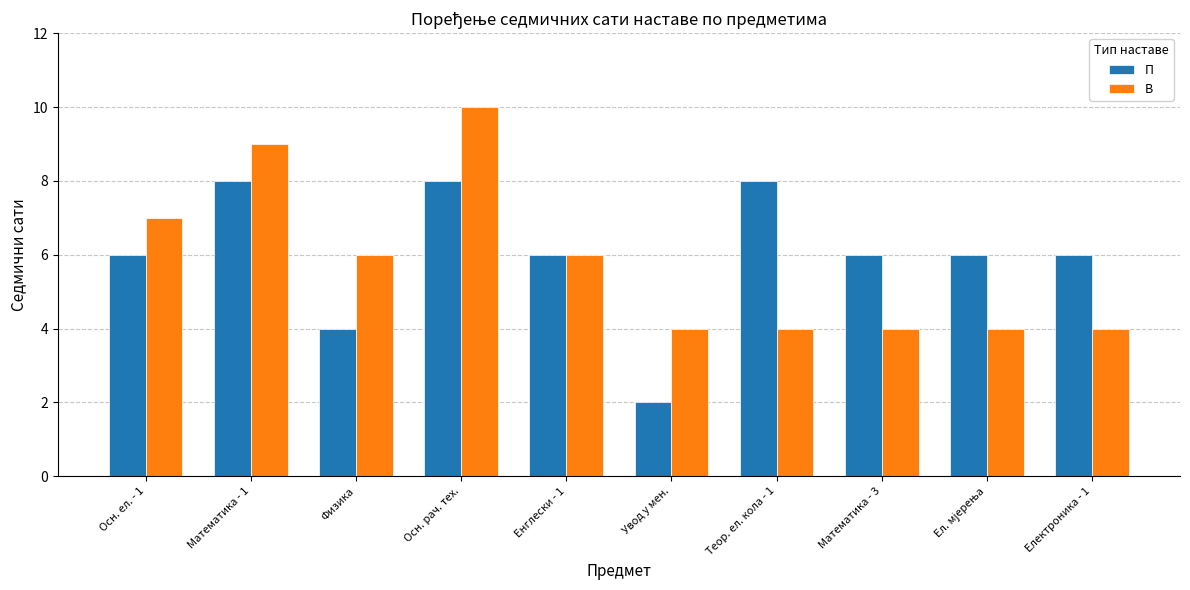

At which category is the sum across all series the highest?

Осн. рач. тех.